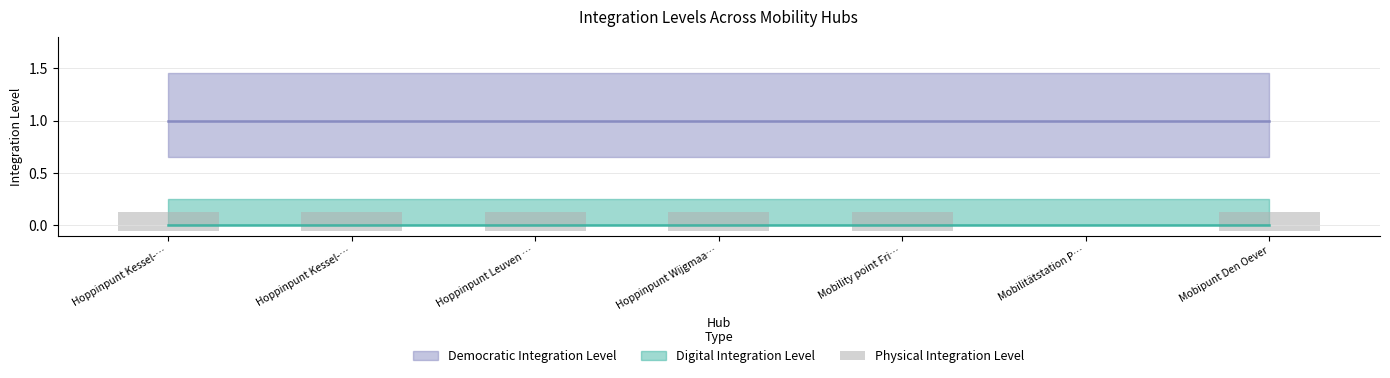

Count the values in the range 0 to 1.

7